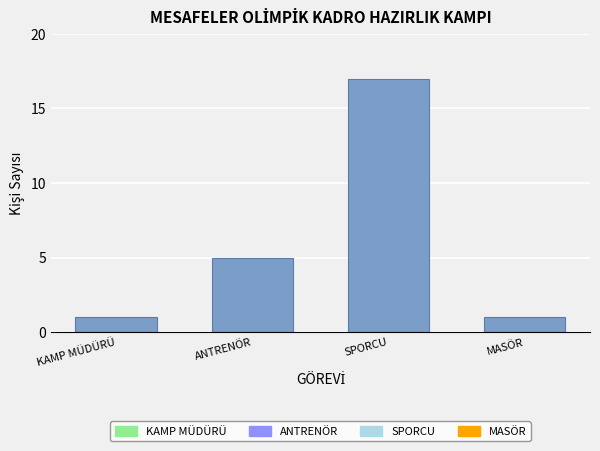

Reading left to right, what are all the values shown in this chart?

KAMP MÜDÜRÜ=1	ANTRENÖR=5	SPORCU=17	MASÖR=1